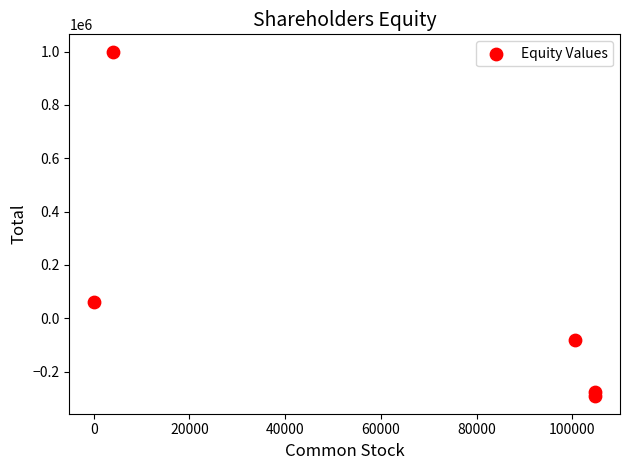

What Y value in the scatter plot is closest to 353256?

60000